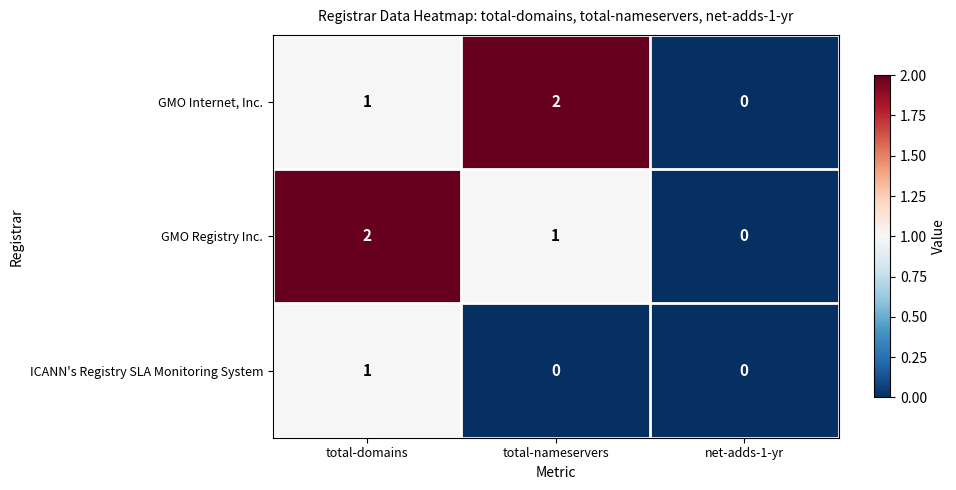

How many GMO Registry Inc. values are between 0 and 2?

3